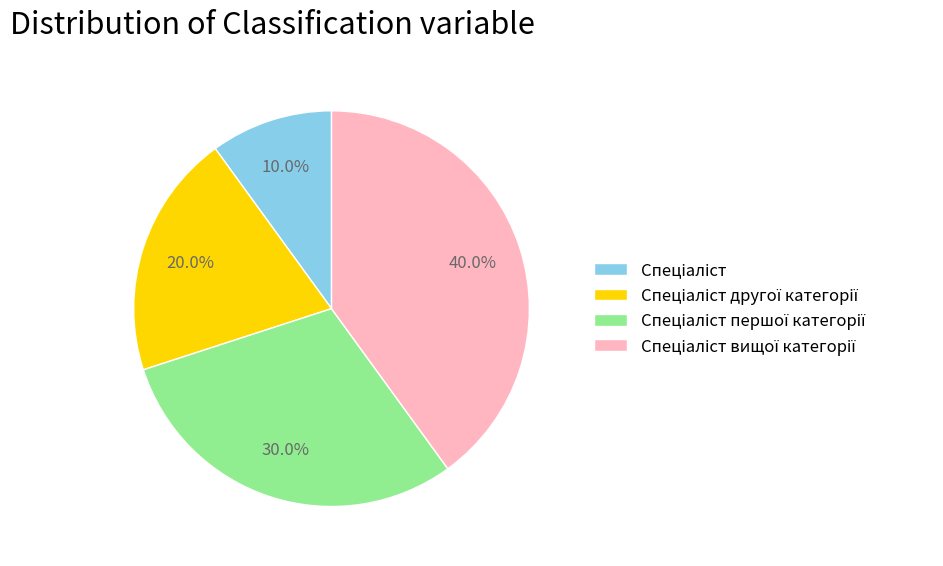

Is there a majority slice in this chart?

No